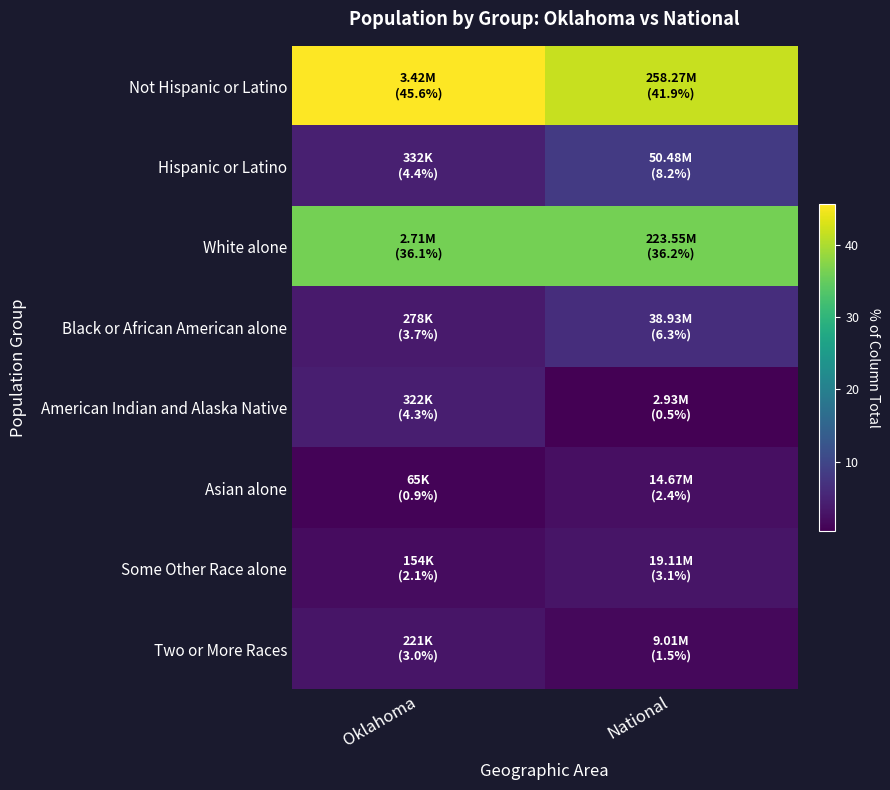

At how many categories does at least one series exceed 37?

2